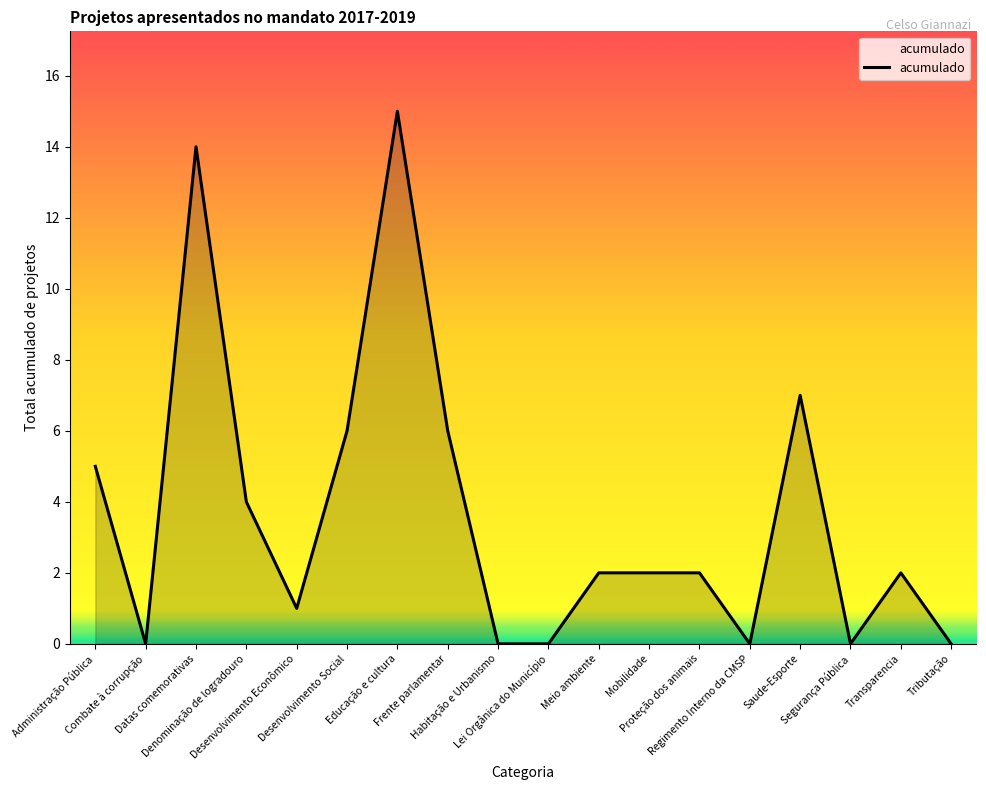

What is the difference between the maximum and minimum values?

15